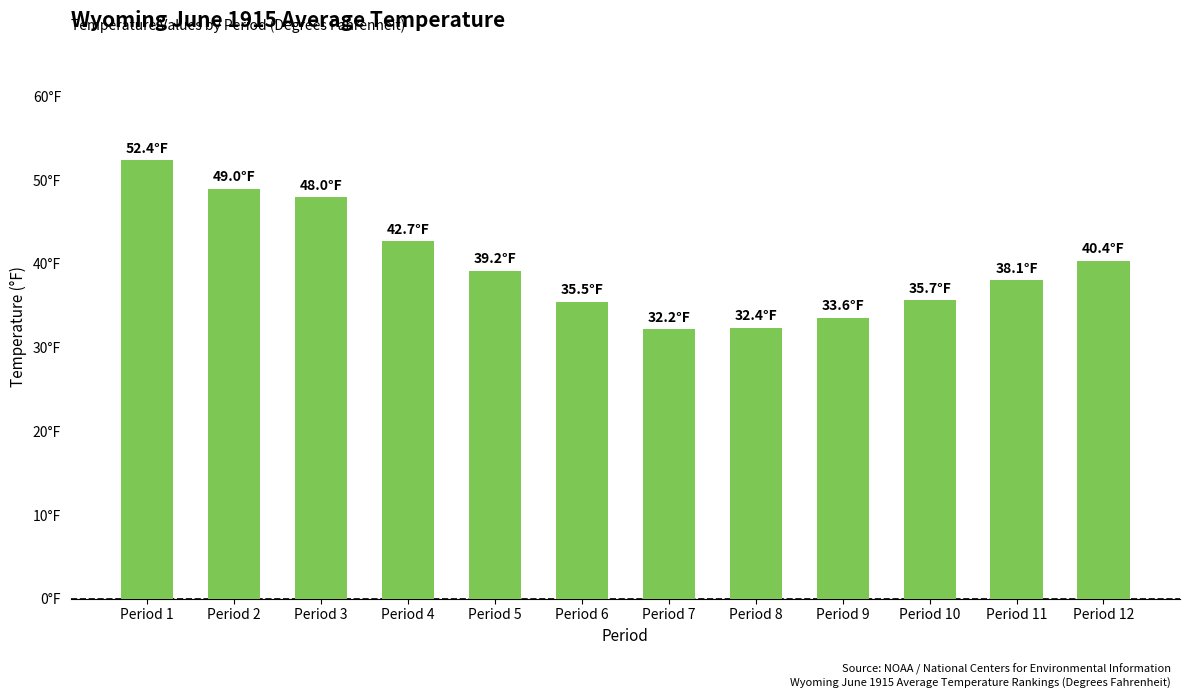

What is the maximum value shown in the chart?

52.4